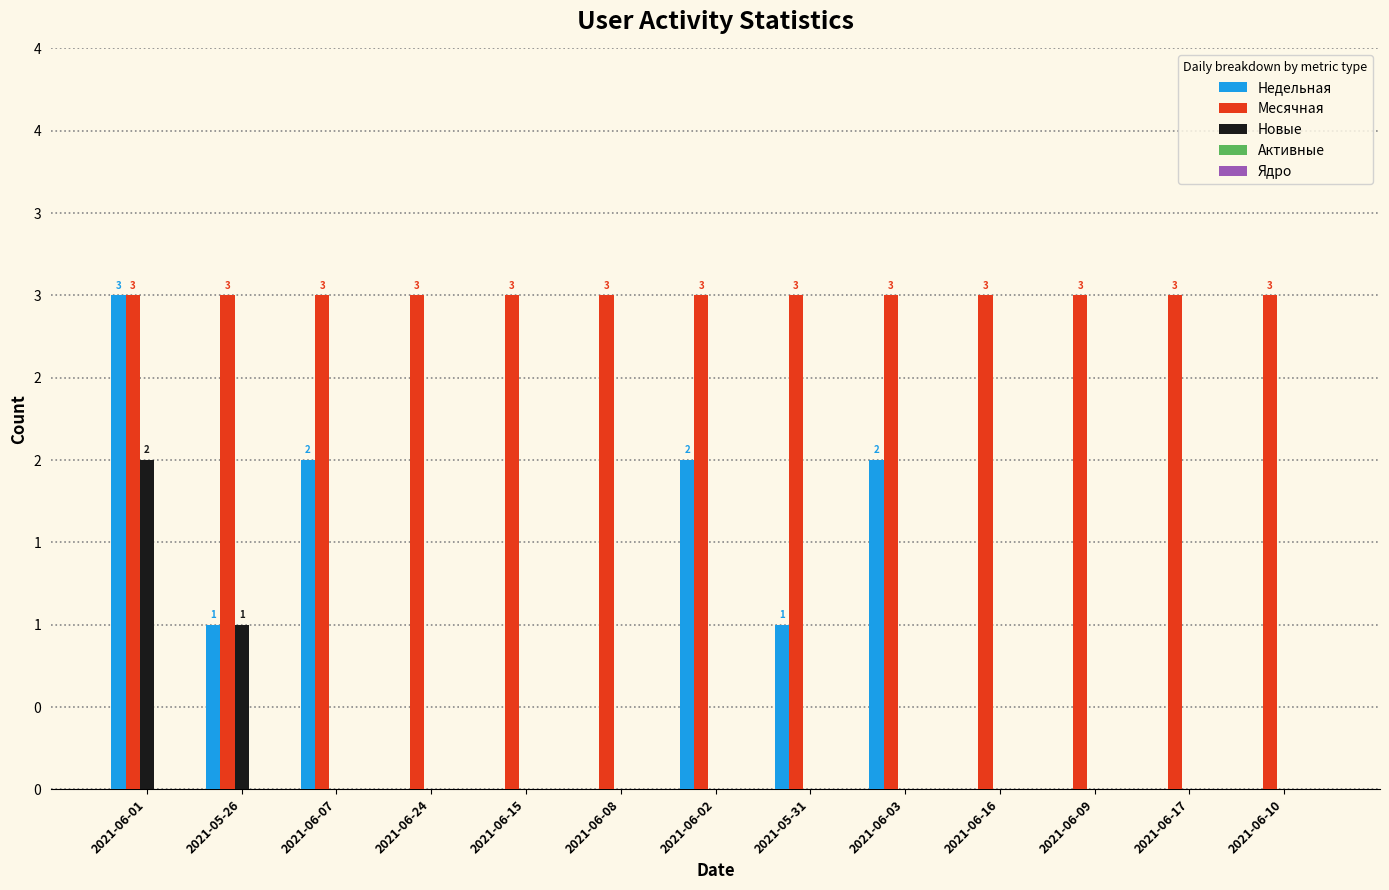

Are the bars horizontal?

No